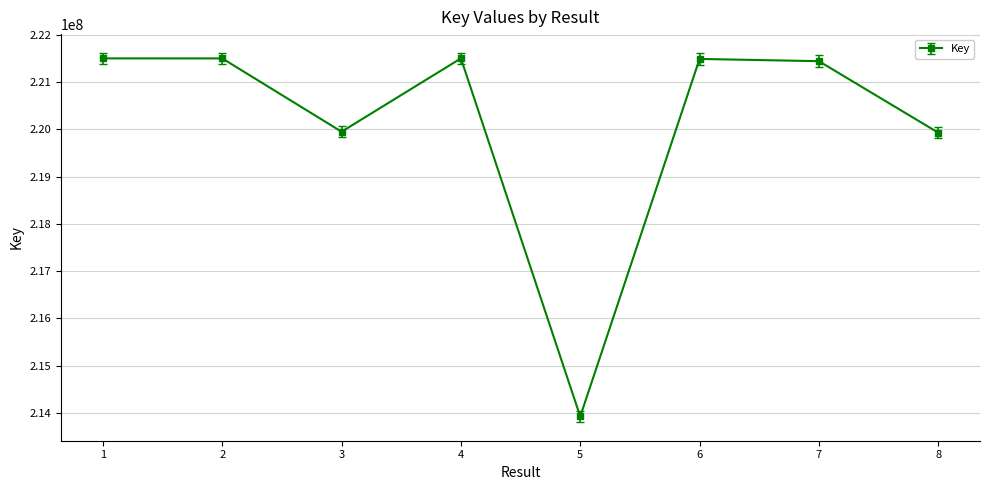

What is the ratio of the value at 5 to the value at 8?

1.0